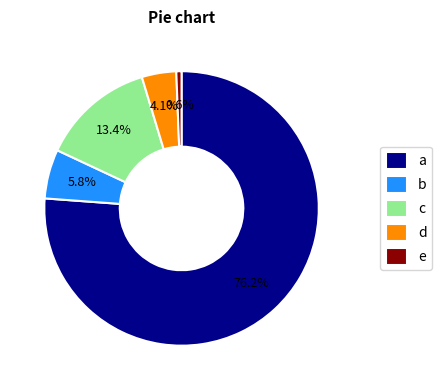

Which slice is the largest?

a